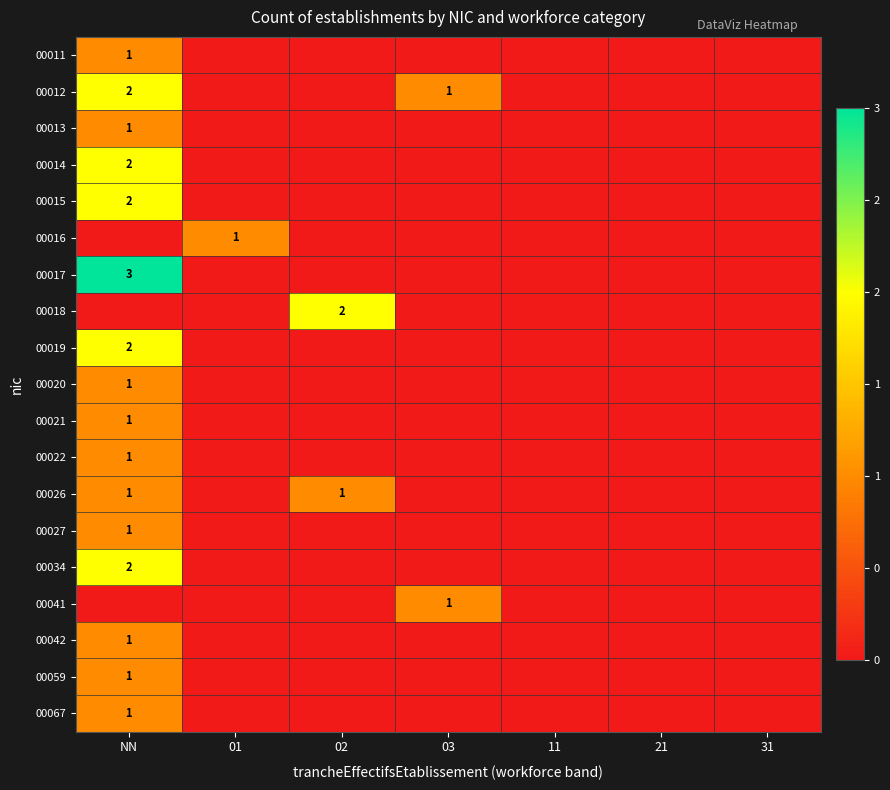

True or false: 00067 has a value of 0 at 03.

True